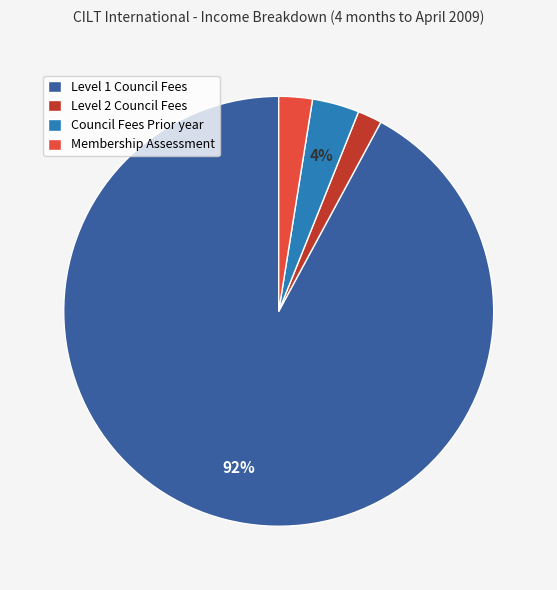

Is there a majority slice in this chart?

Yes